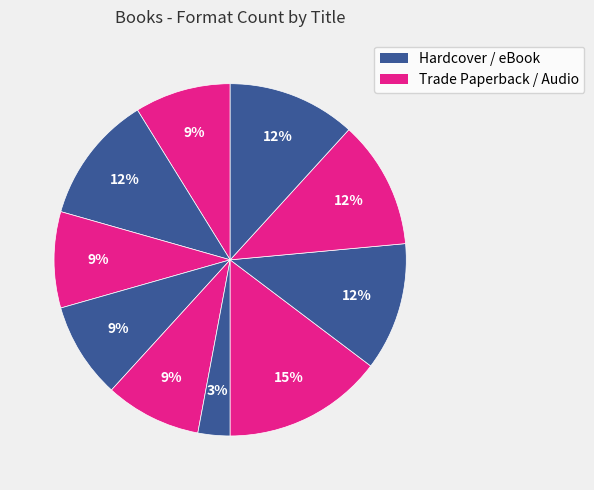

How many segments does this pie chart have?

10